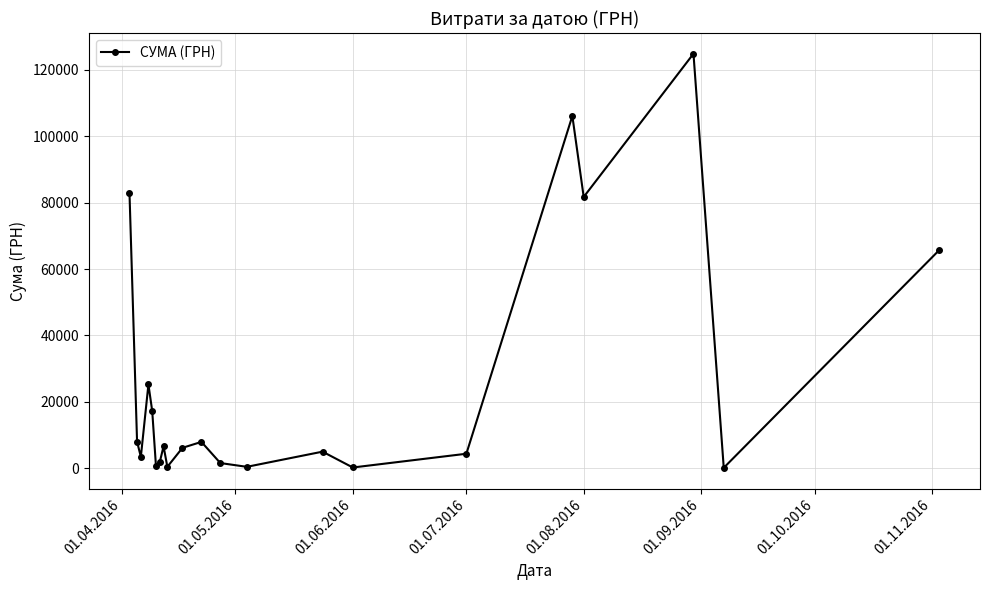

What is the value of the 16th point from the left?

4320.0